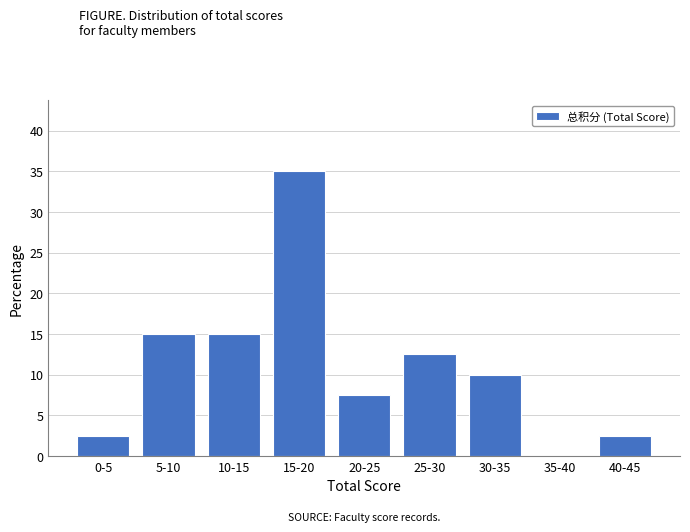

Reading left to right, list all the values displayed in this chart.

0-5=2.5	5-10=15.0	10-15=15.0	15-20=35.0	20-25=7.5	25-30=12.5	30-35=10.0	35-40=0.0	40-45=2.5